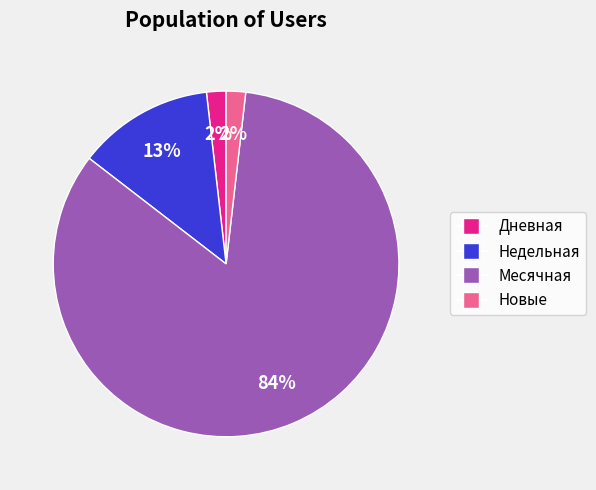

To the nearest percent, what is the average slice percentage?

25%